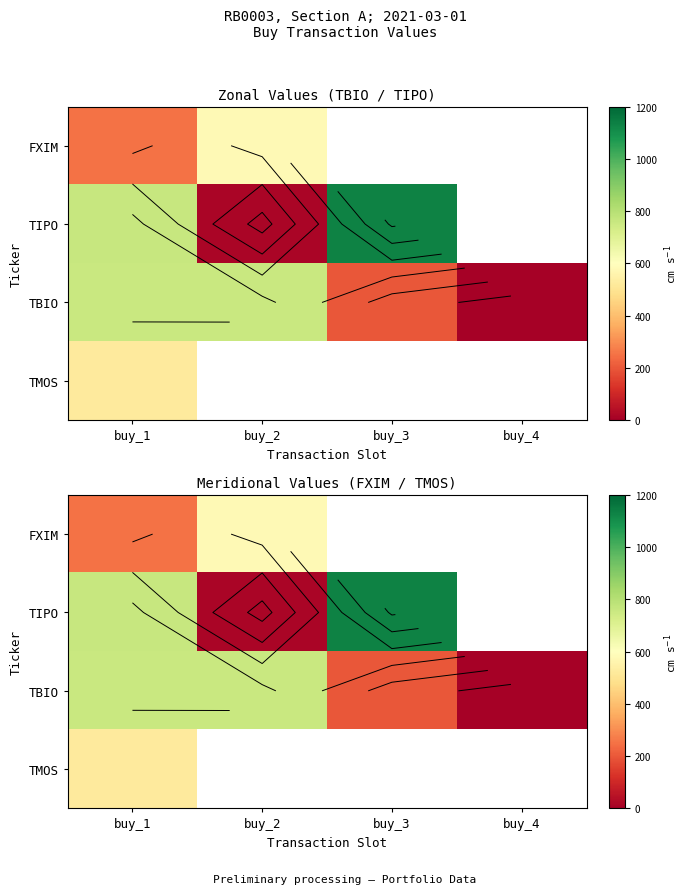

Between buy_2 and buy_3, which is larger?

buy_3